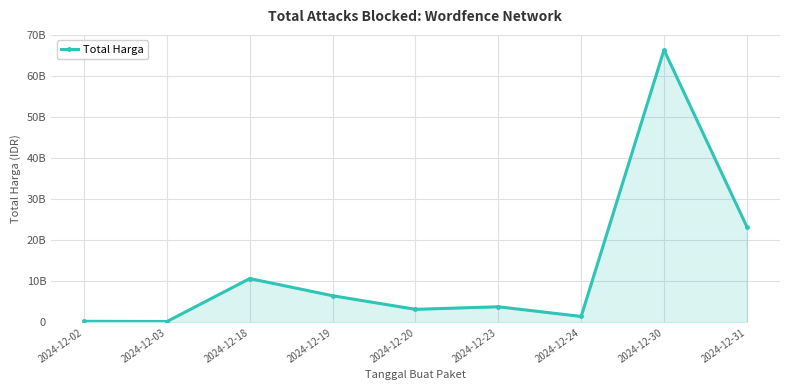

What is the maximum value shown in the chart?

66336128800